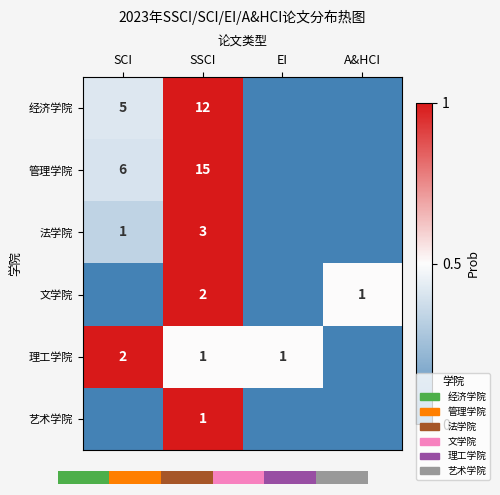

At which label is 理工学院 closest to 0?

A&HCI